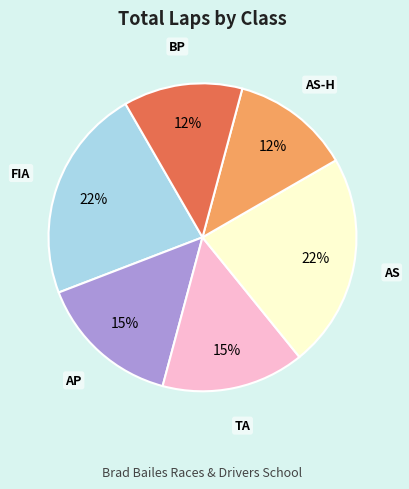

What is the ratio of the value at AS to the value at TA?

1.5